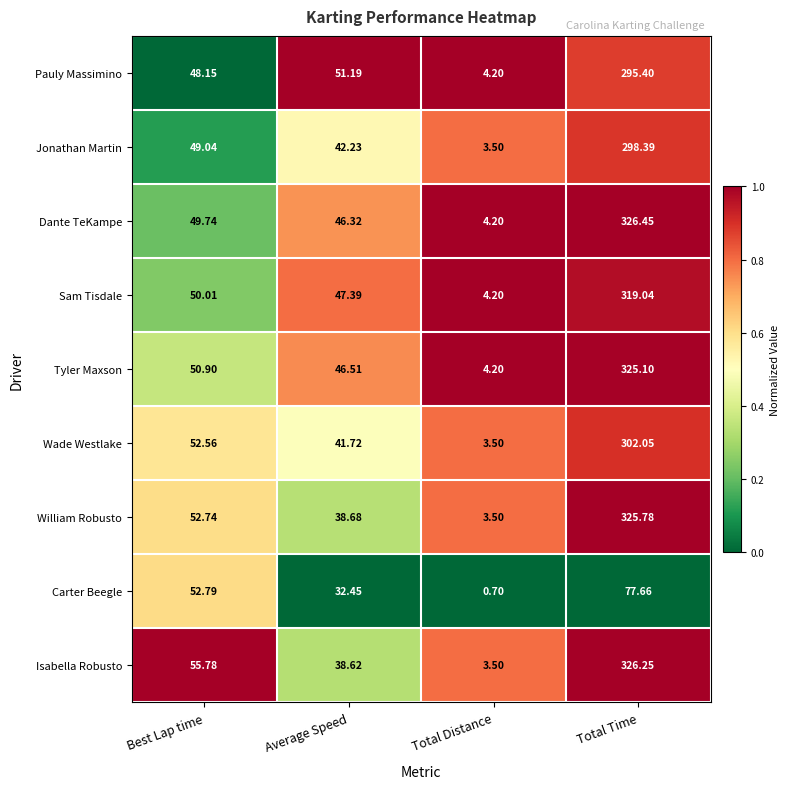

List the series in order of their peak value, lowest first.

Carter Beegle, Pauly Massimino, Jonathan Martin, Wade Westlake, Sam Tisdale, Tyler Maxson, William Robusto, Isabella Robusto, Dante TeKampe